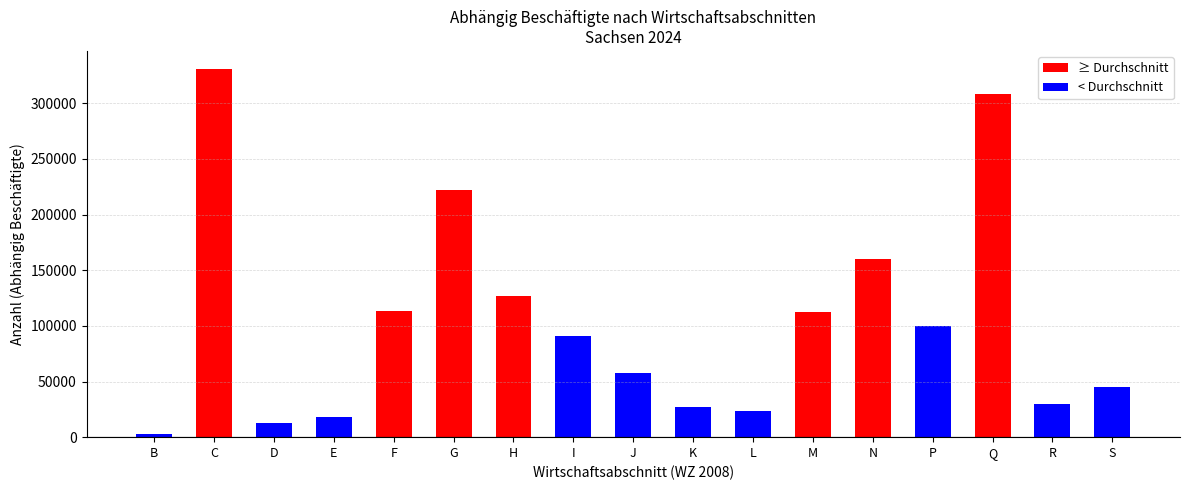

What is the difference between the maximum and minimum values?

327949